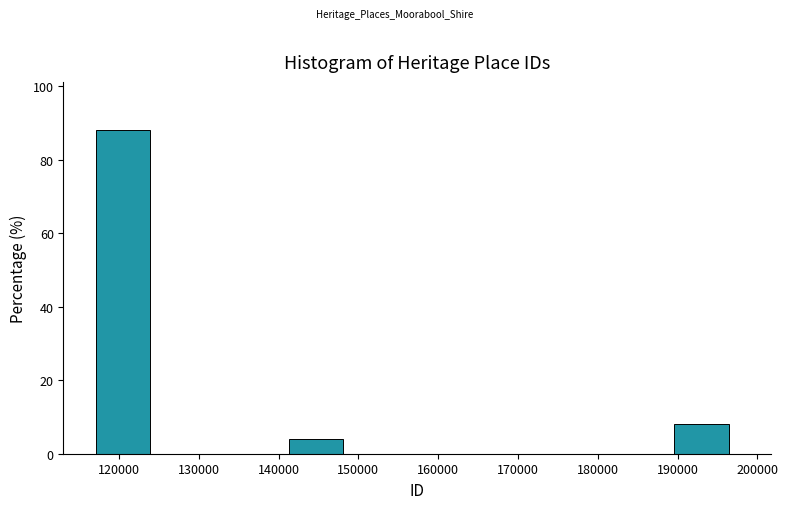

Which range on the x-axis has the tallest bar?

117000 to 125000